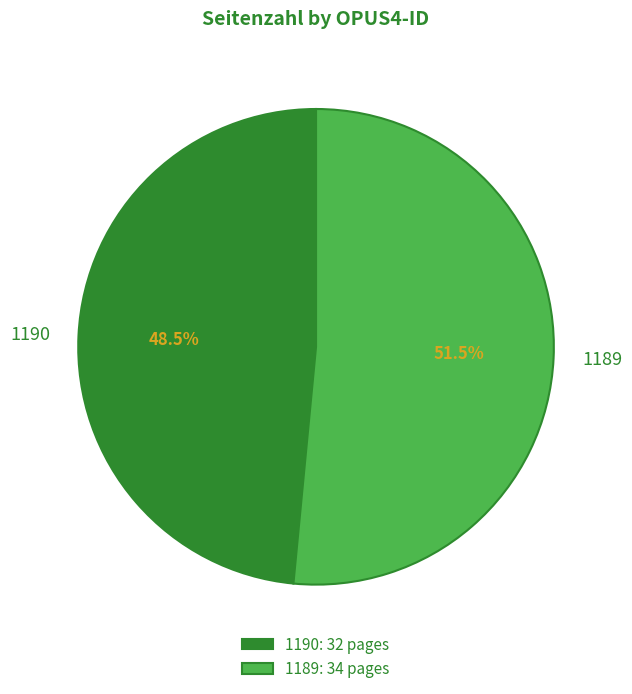

Combined, what portion of the pie is 1189 and 1190?

100.0%